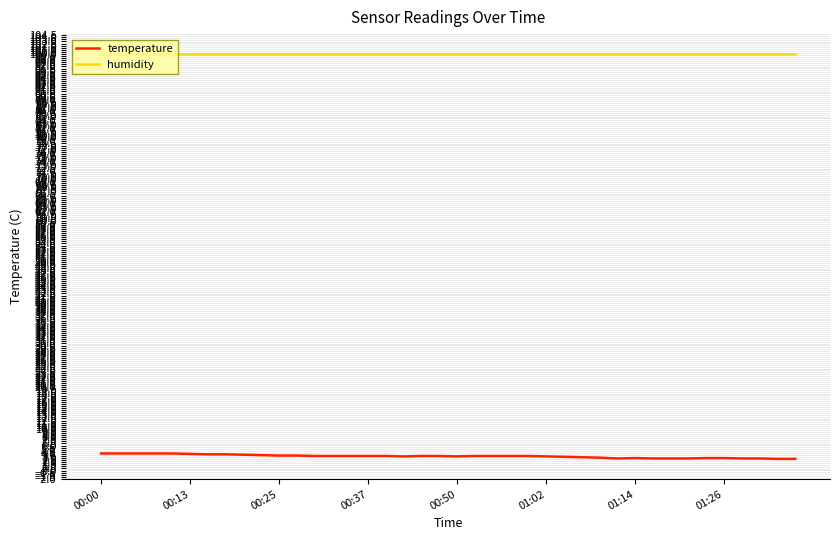

Which series has the largest total across all categories?

humidity